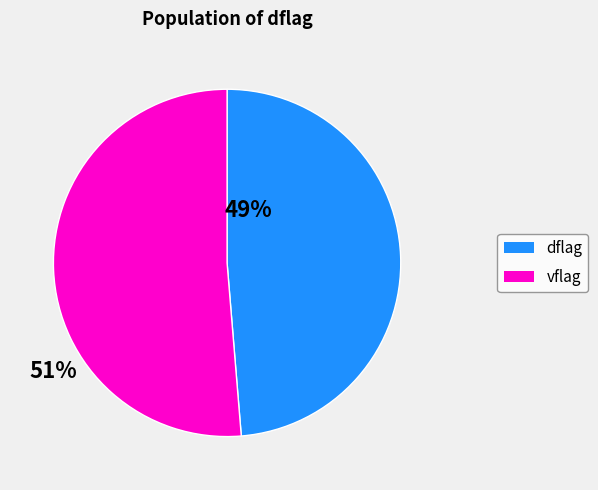

How many slices are in this pie chart?

2